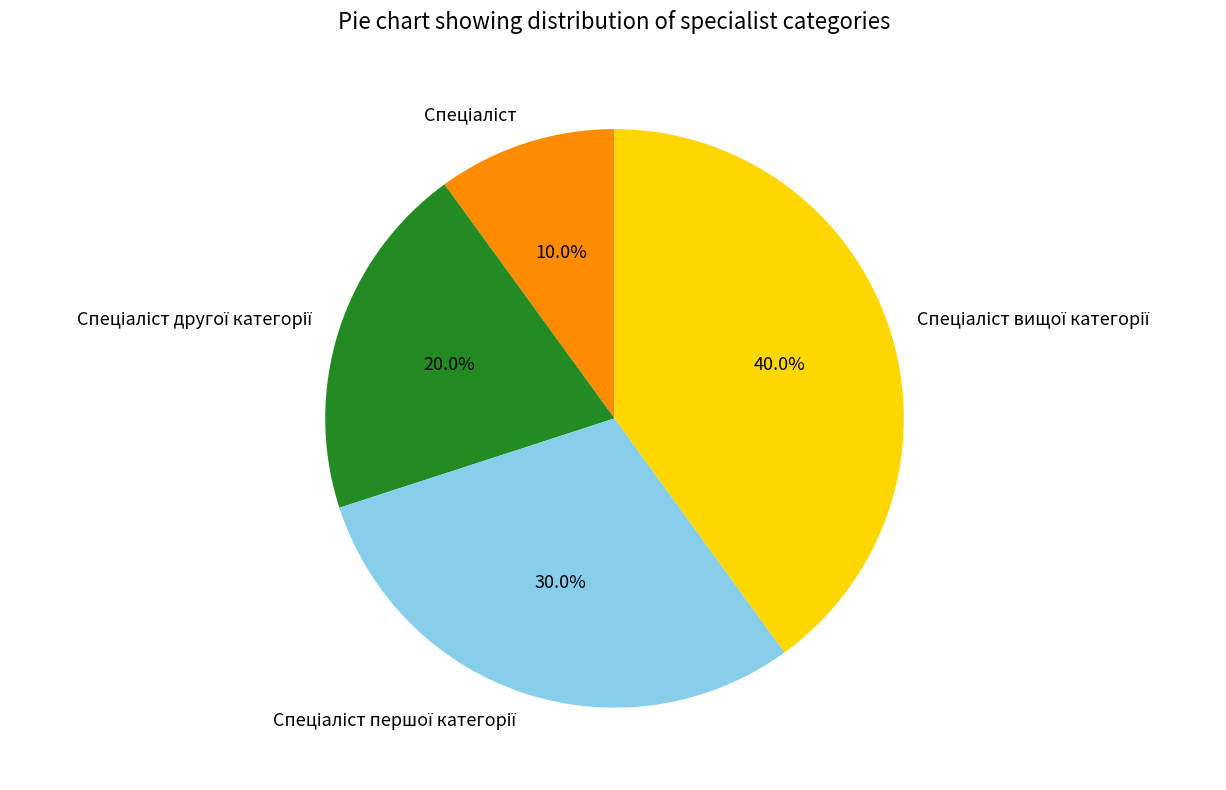

Is there a majority slice in this chart?

No